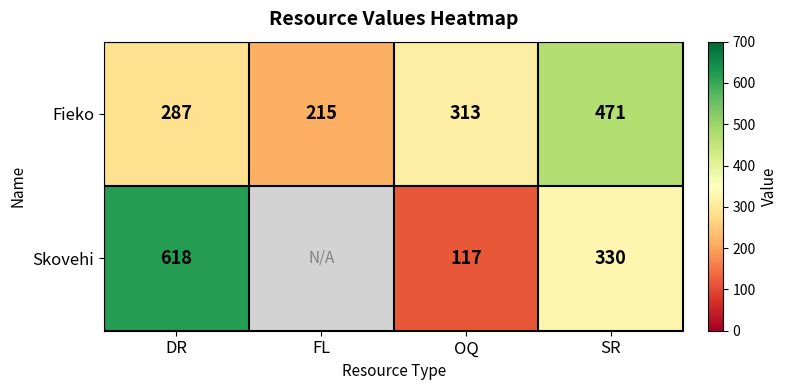

True or false: Fieko has a value of 471 at SR.

True